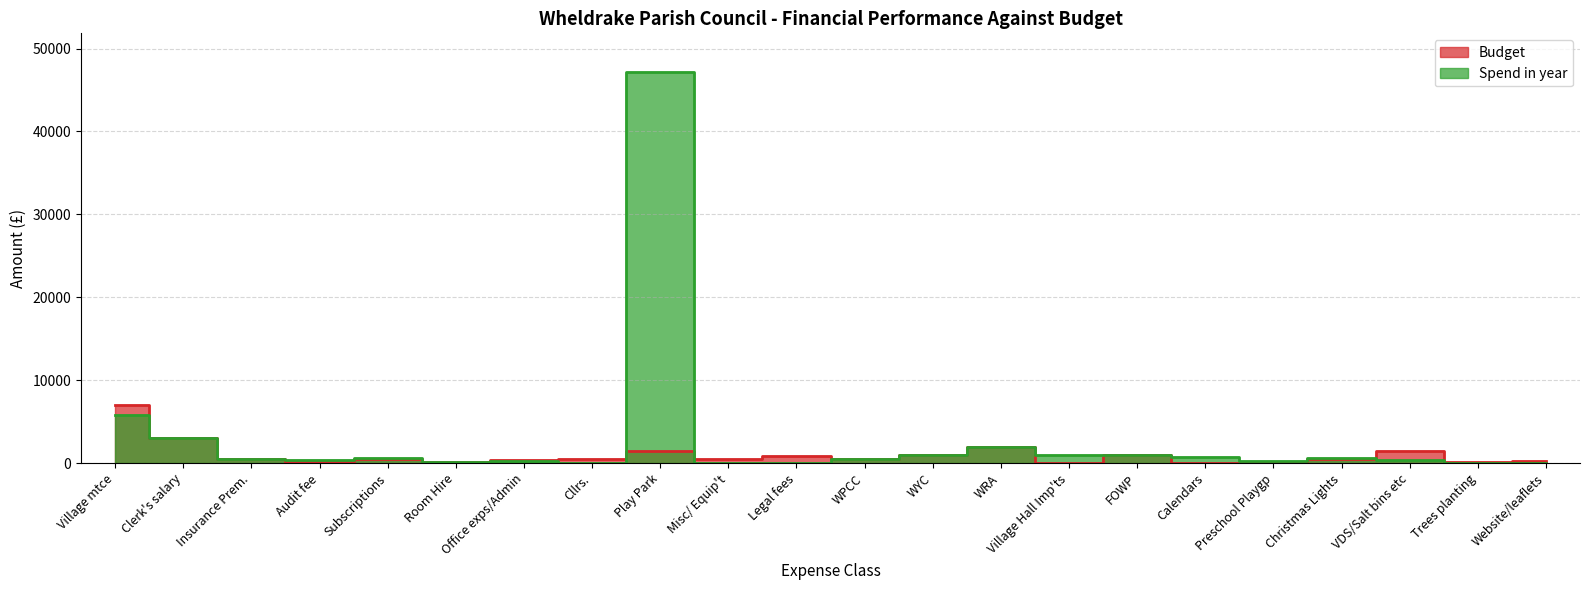

Is it true that Budget equals 165.6 at Office exps/Admin?

False